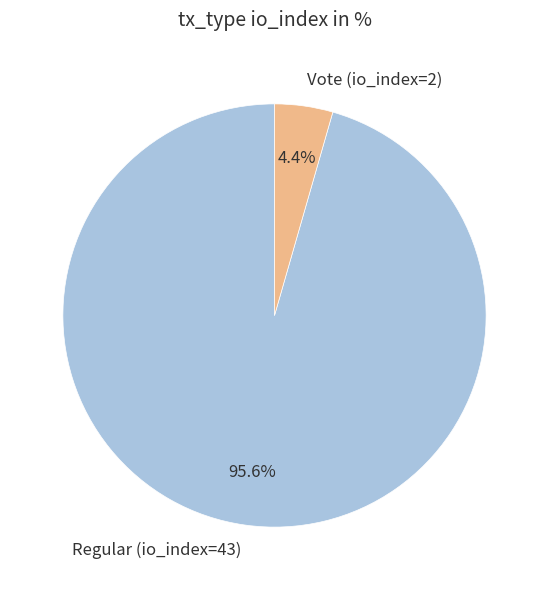

How many slices are in this pie chart?

2